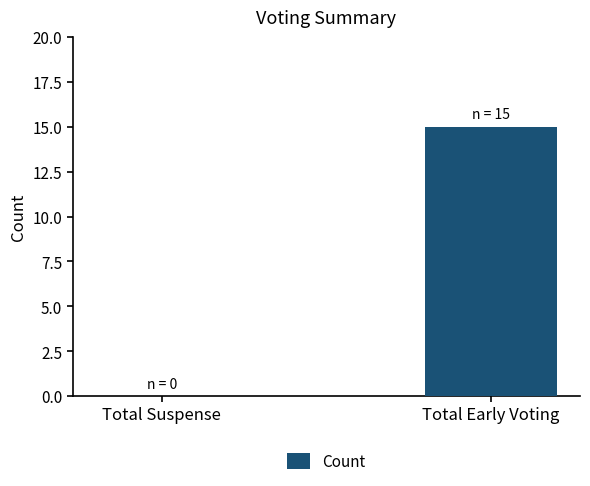

True or false: the data shows 10 at Total Suspense.

False